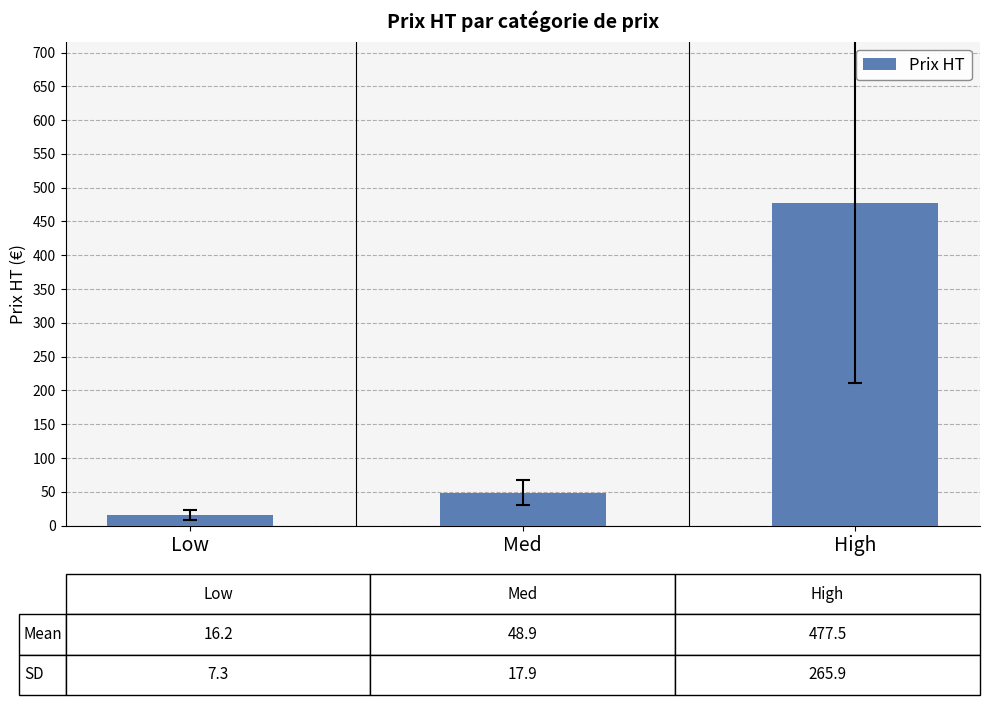

True or false: the data shows 294.5 at High.

False